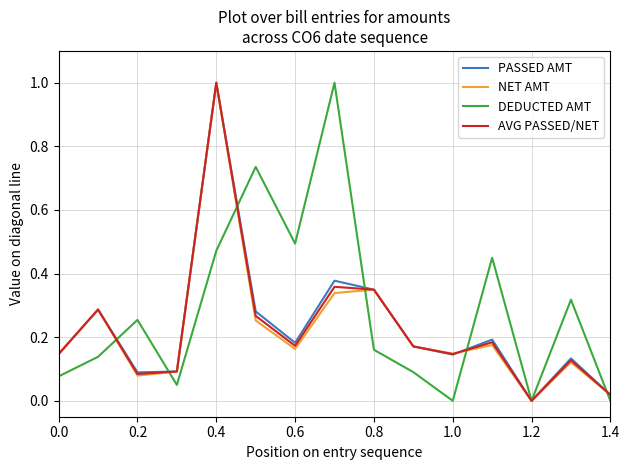

What is the maximum value shown in the chart?

1.0